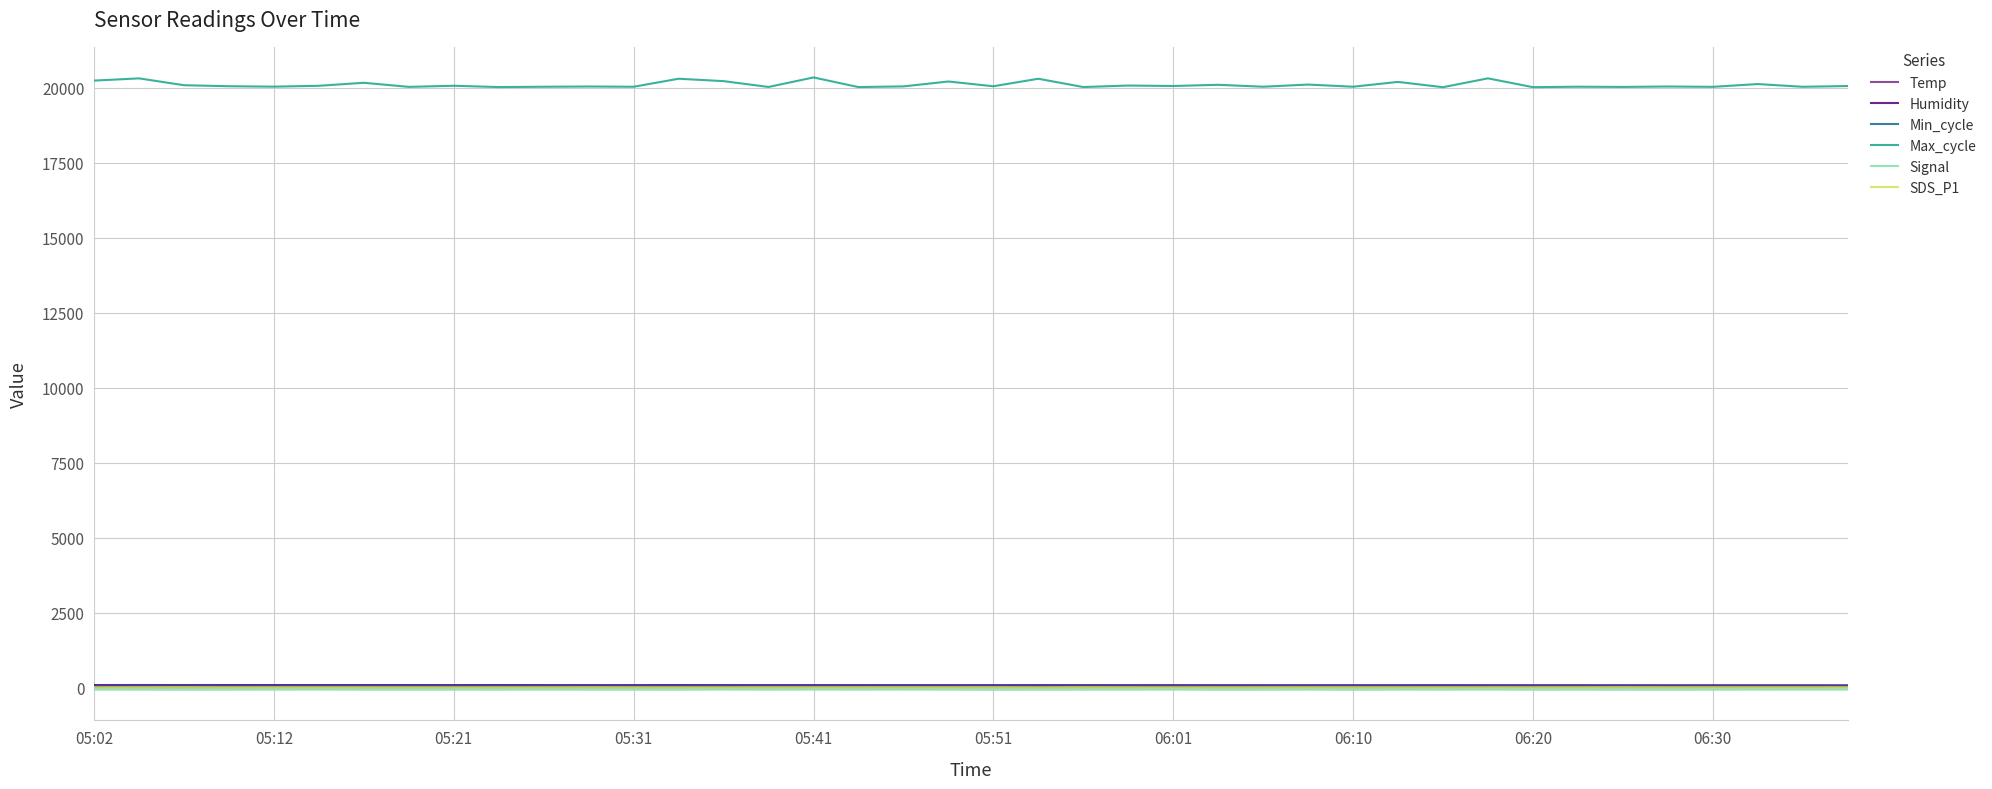

Which series has the largest range (max minus min)?

Max_cycle